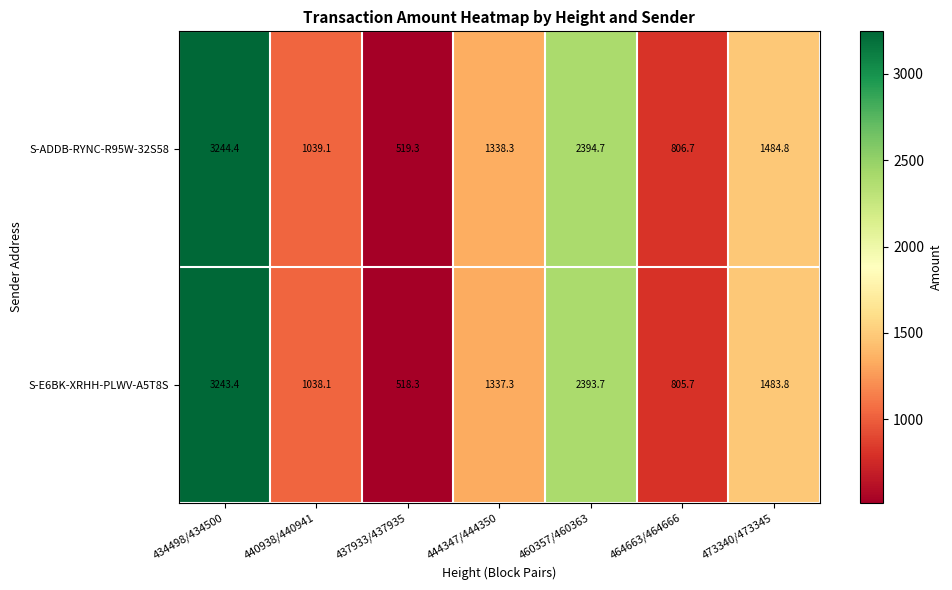

What is the difference between the S-ADDB-RYNC-R95W-32S58 values at 440938/440941 and 444347/444350?

299.2